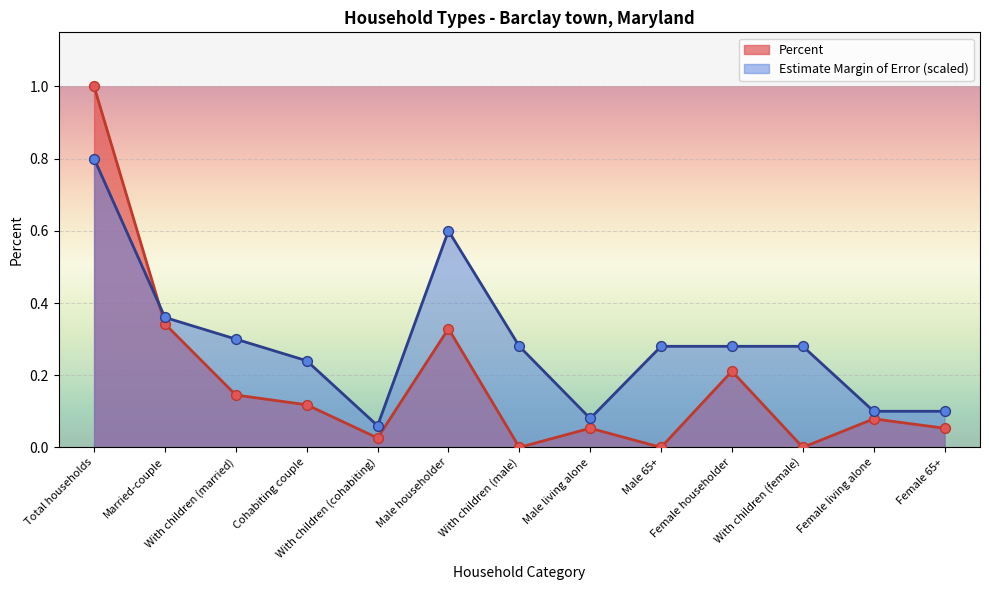

What is the total value across all series at With children (female)?

0.3